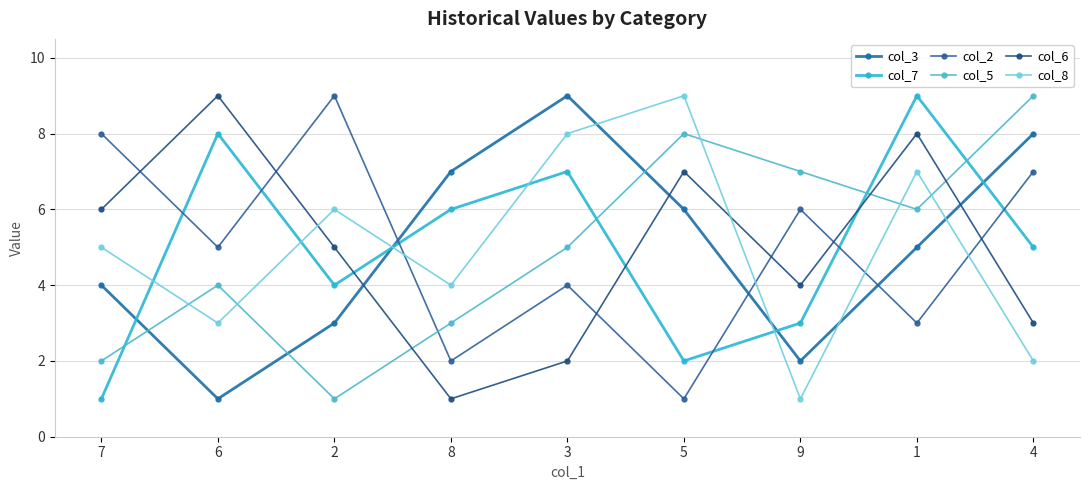

Where do col_6 and col_5 first cross each other?

2 and 8